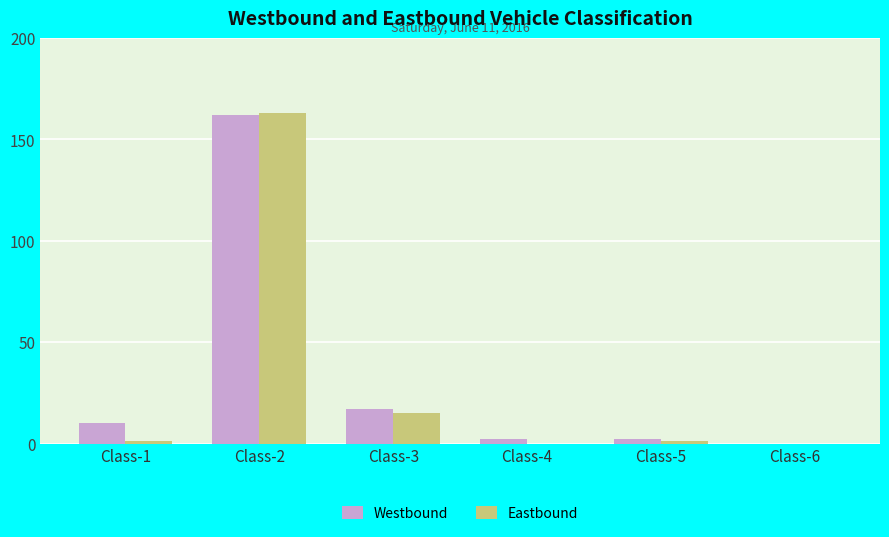

Which series has the largest total across all categories?

Westbound